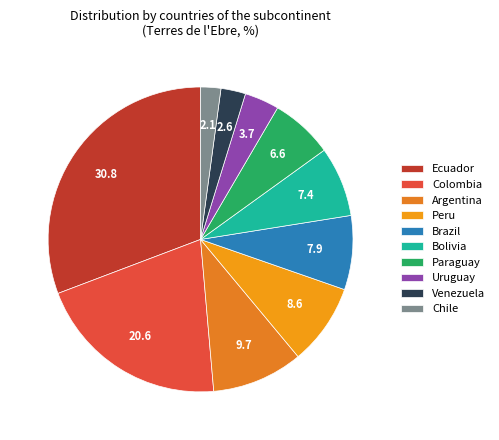

How many slices are in this pie chart?

10